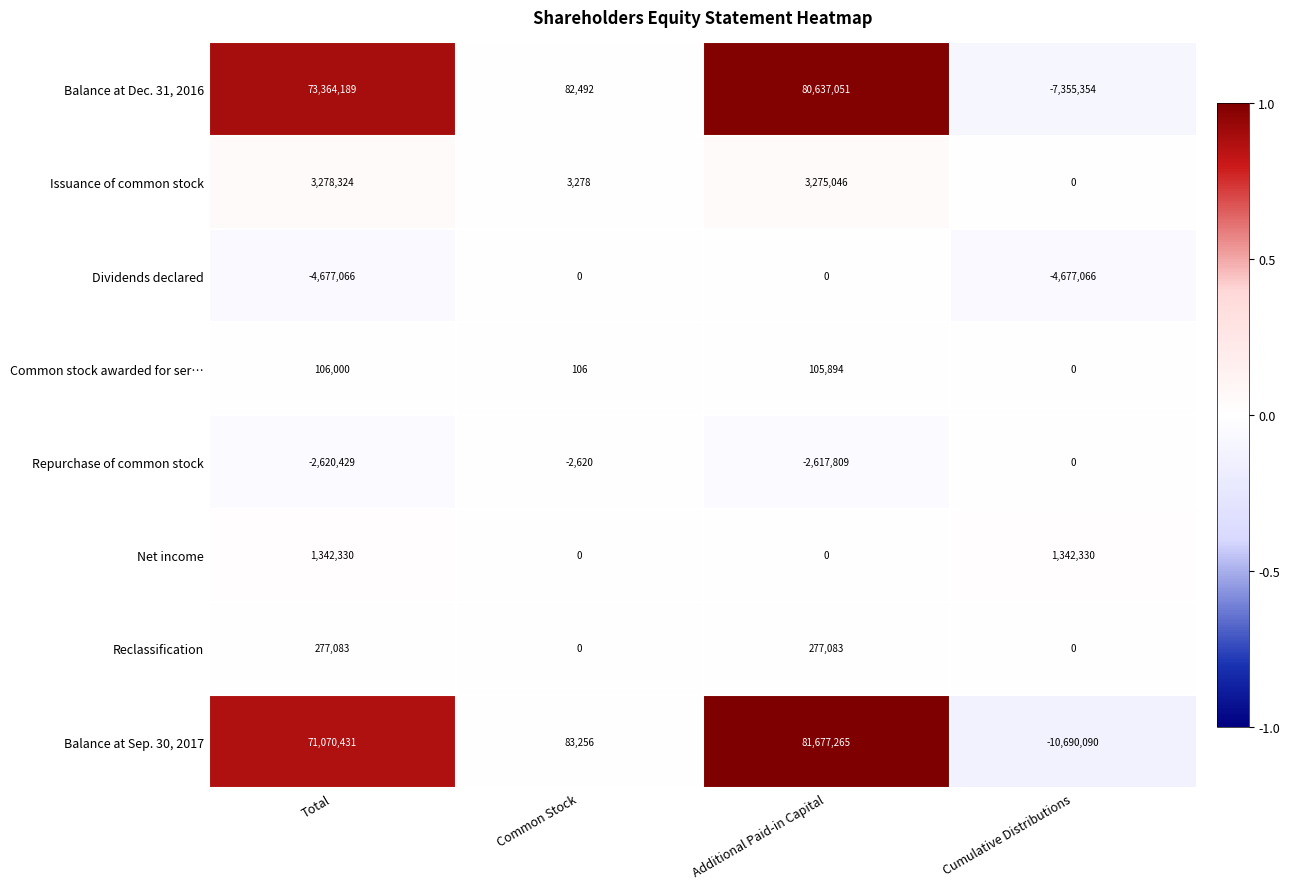

What is the total value across all series at Additional Paid-in Capital?

163354530